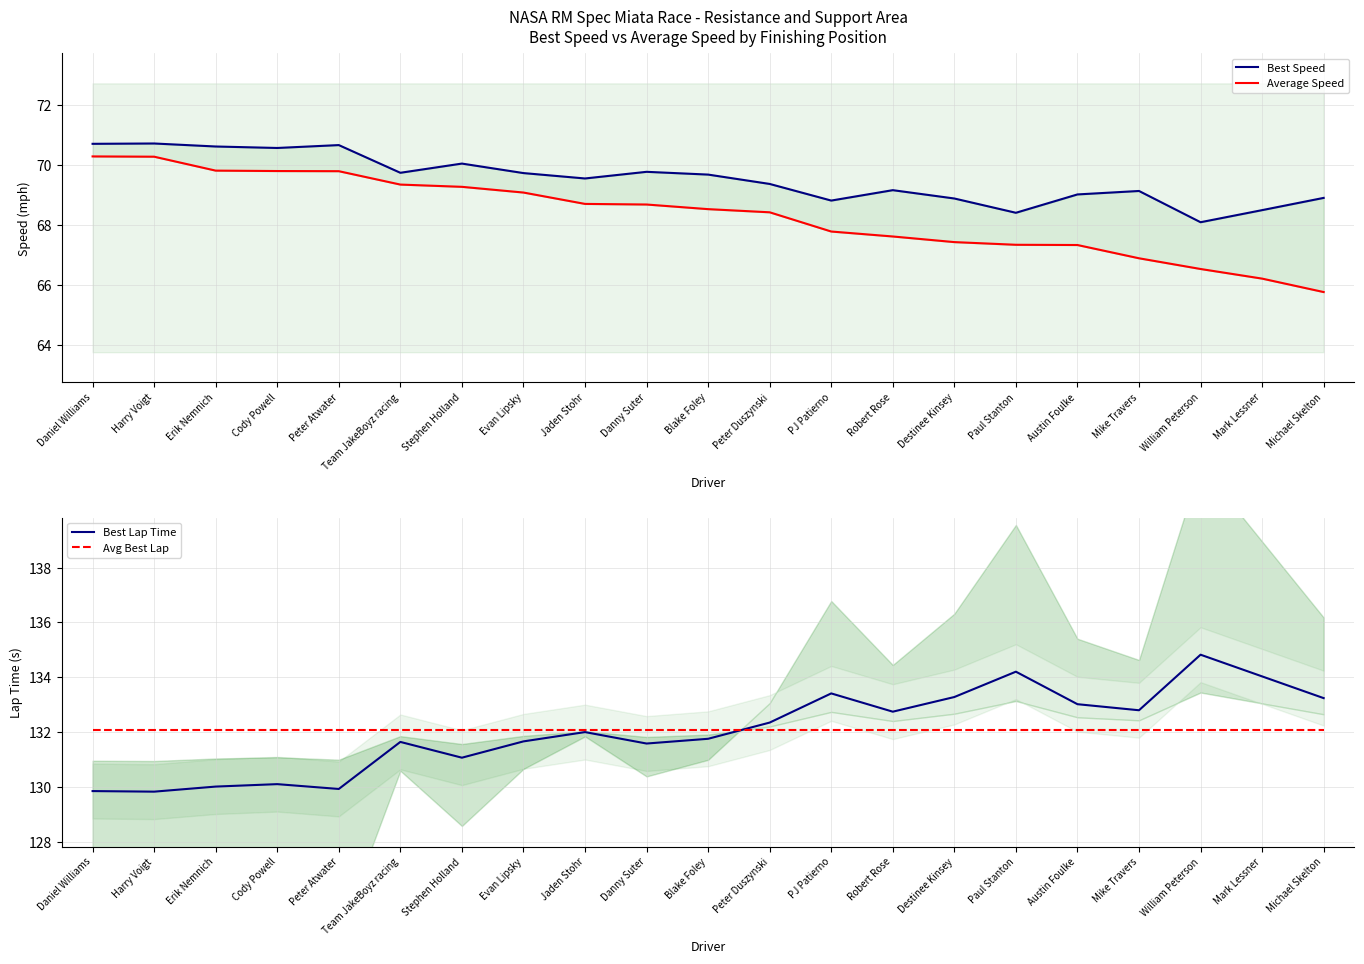

How many lines are shown in the chart?

4